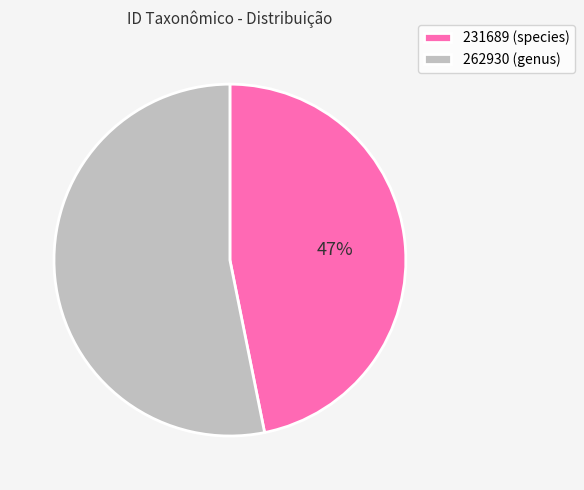

To the nearest percent, what is the difference between the 262930 and 231689 slice percentages?

6%